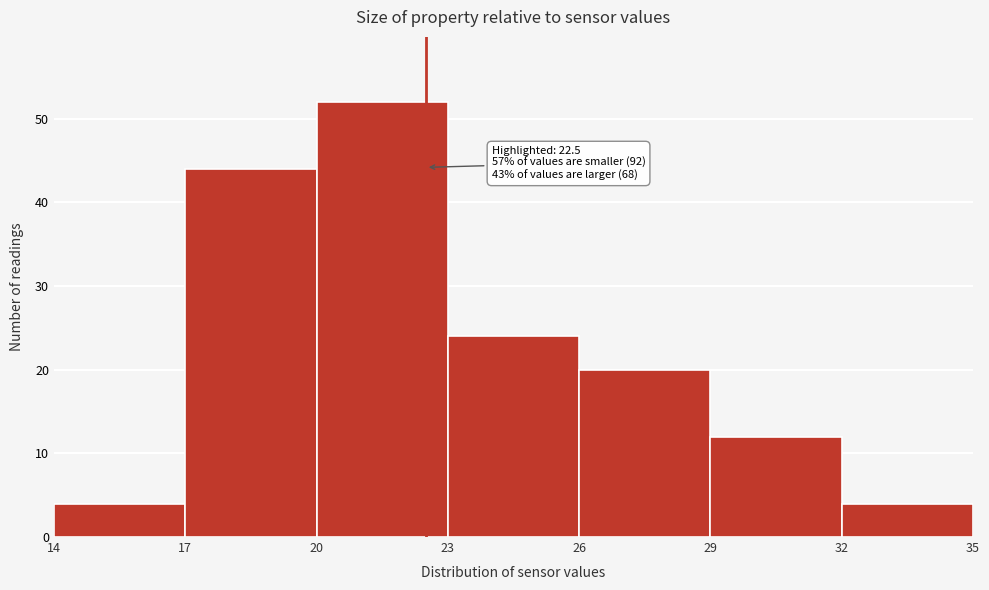

Which range on the x-axis has the tallest bar?

20 to 23